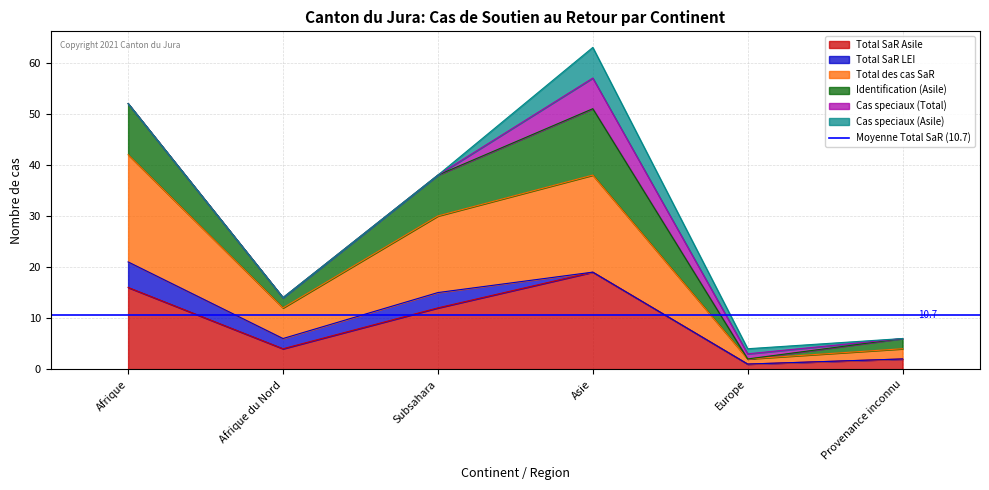

How many interior local peaks does the Total SaR Asile series have?

1